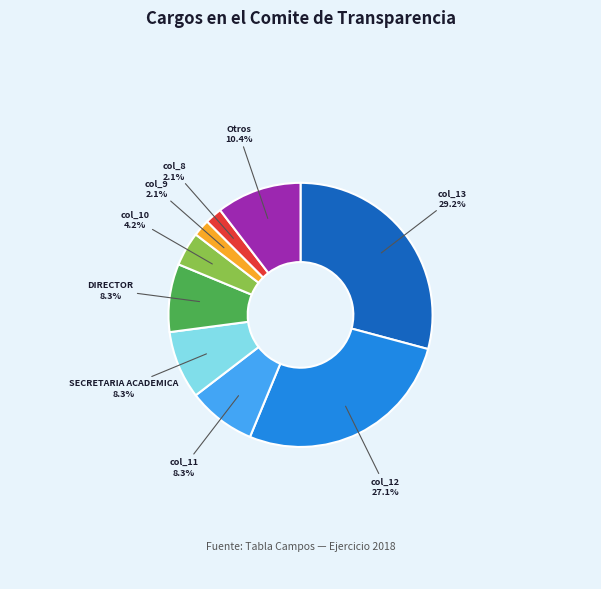

Is there a majority slice in this chart?

No